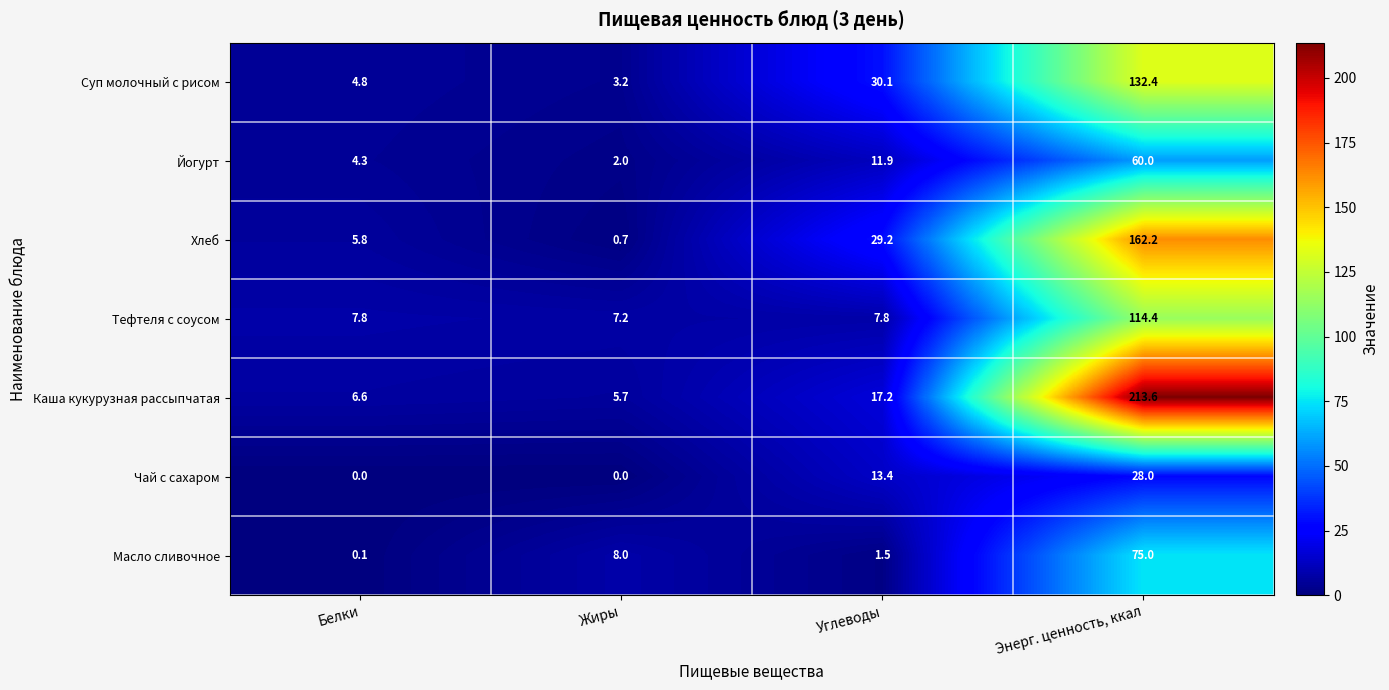

Reading left to right, list all the values displayed in this chart.

Суп молочный с рисом: Белки=4.8	Жиры=3.2	Углеводы=30.1	Энерг. ценность, ккал=132.4
Йогурт: Белки=4.3	Жиры=2.0	Углеводы=11.9	Энерг. ценность, ккал=60.0
Хлеб: Белки=5.8	Жиры=0.7	Углеводы=29.2	Энерг. ценность, ккал=162.2
Тефтеля с соусом: Белки=7.8	Жиры=7.2	Углеводы=7.8	Энерг. ценность, ккал=114.4
Каша кукурузная рассыпчатая: Белки=6.6	Жиры=5.7	Углеводы=17.2	Энерг. ценность, ккал=213.6
Чай с сахаром: Белки=0.0	Жиры=0.0	Углеводы=13.4	Энерг. ценность, ккал=28.0
Масло сливочное: Белки=0.1	Жиры=8.0	Углеводы=1.5	Энерг. ценность, ккал=75.0